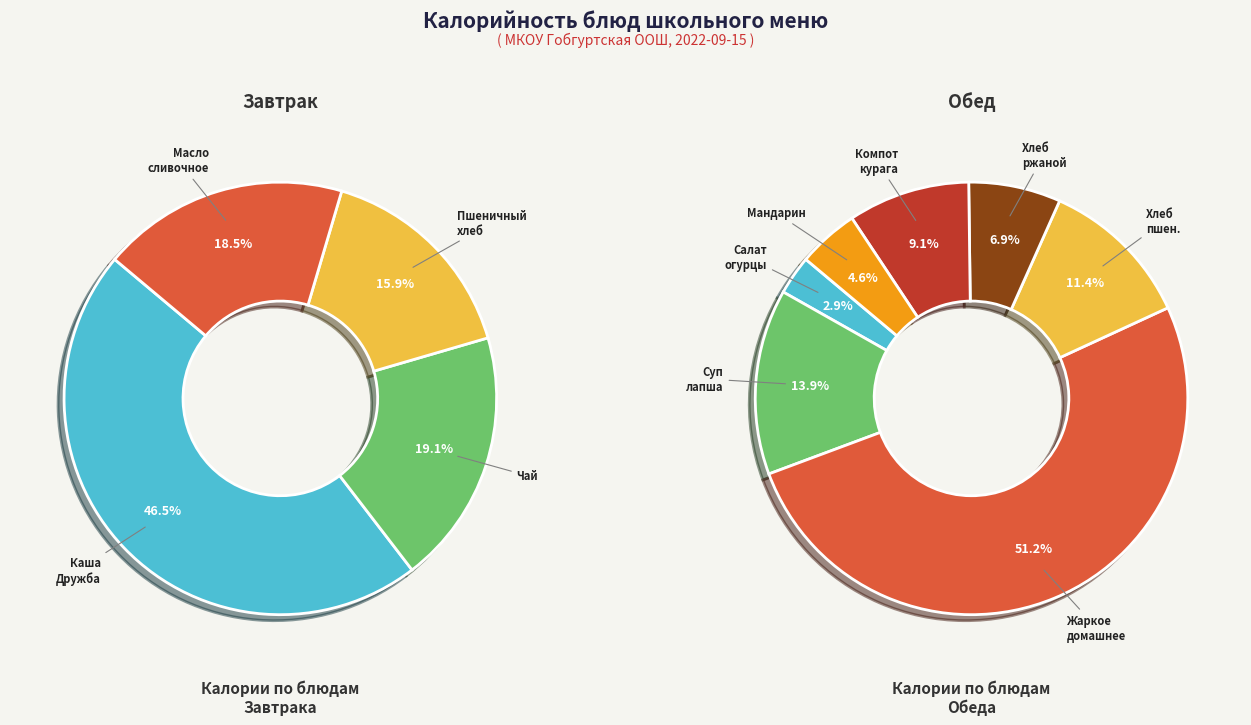

Which slice is the largest?

Жаркое по домашнему